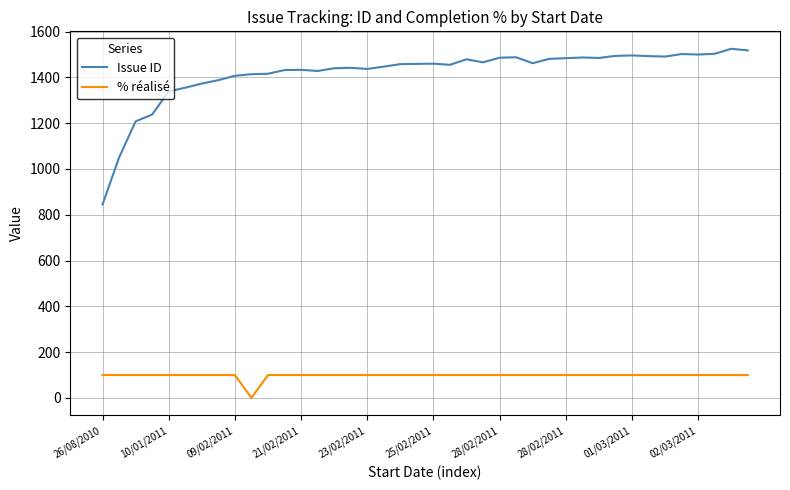

Is this an area chart (filled region under the line)?

No